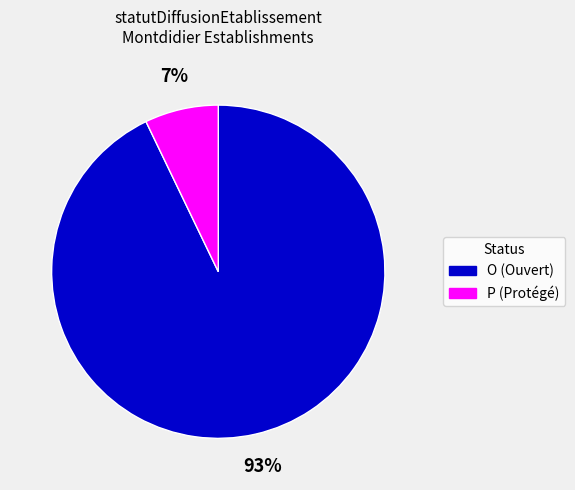

To the nearest percent, what portion does P represent?

7%